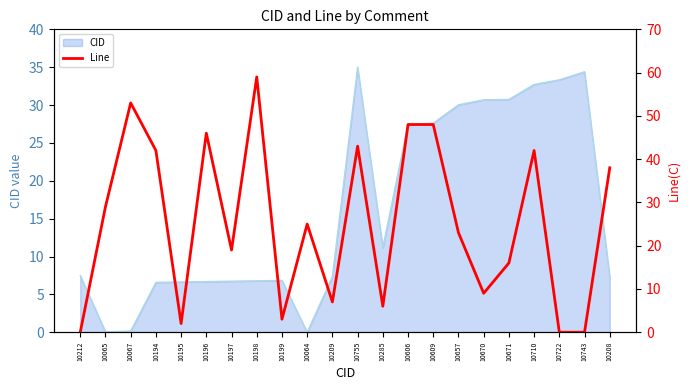

What is the average value?

25